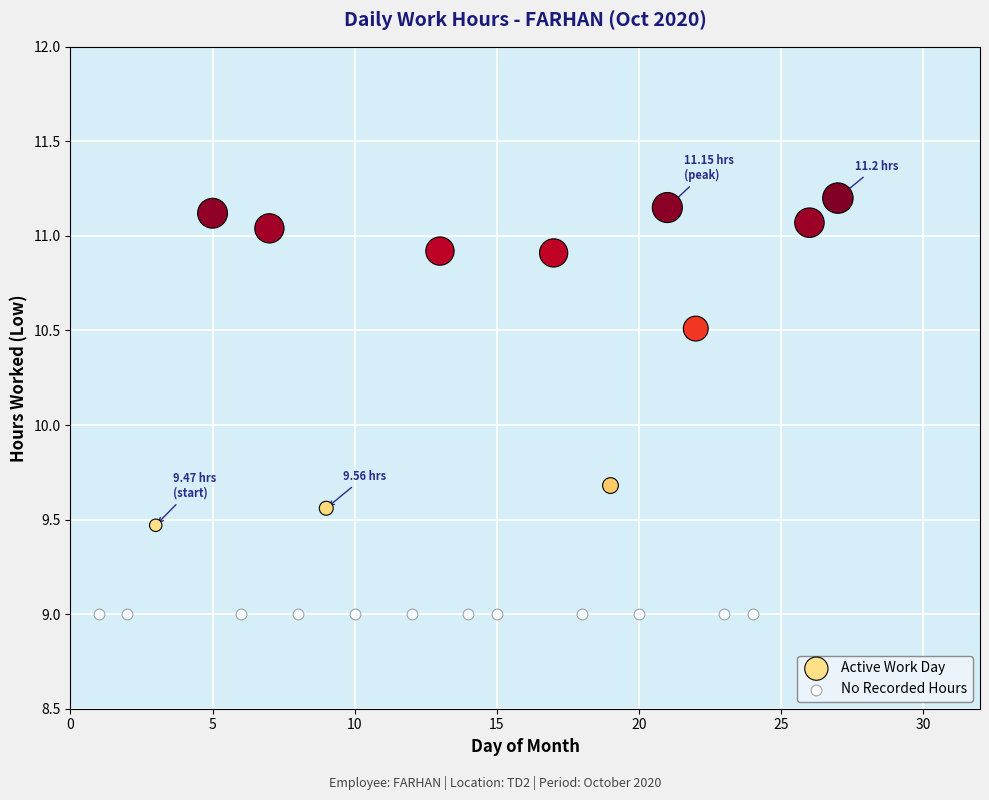

Which series contains the lowest Y value?

No Recorded Hours